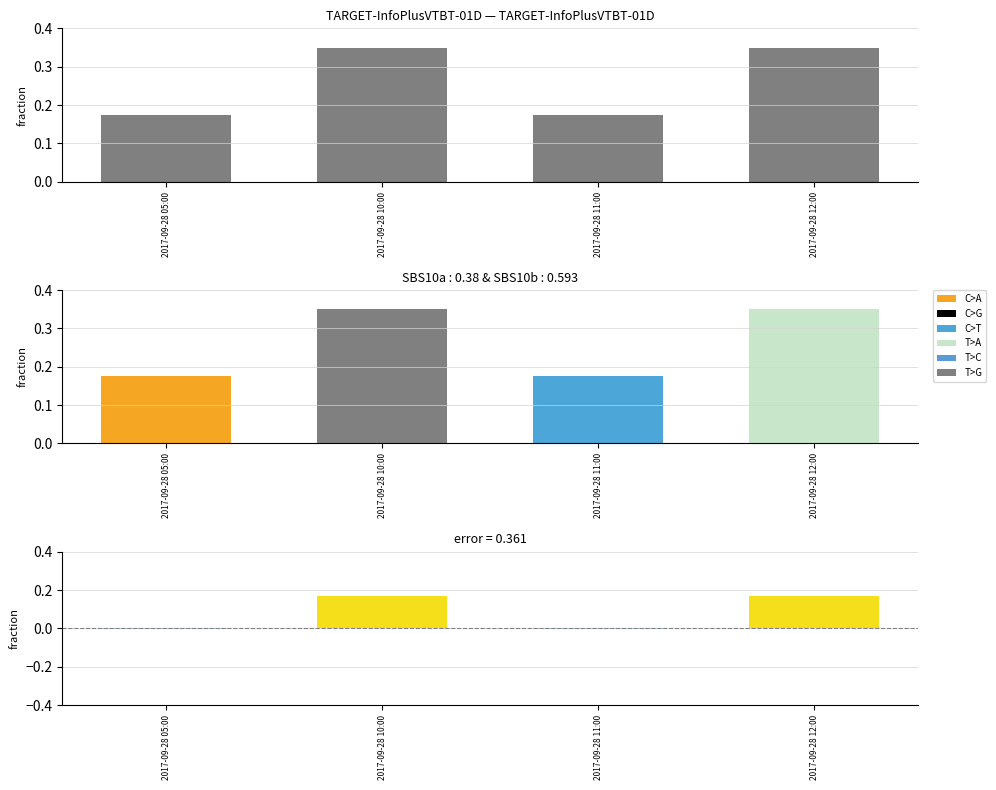

Which label corresponds to the smallest value in the chart?

2017-09-28 05:00